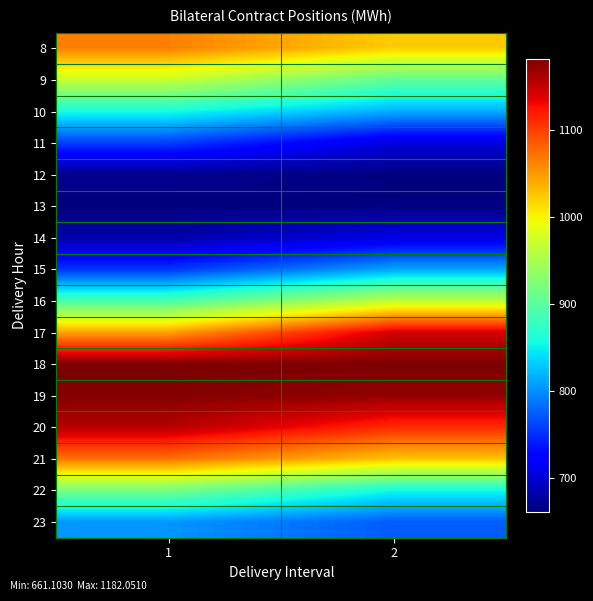

Reading right to left, what are all the values shown in this chart?

8: 2=1022.0	1=1064.5
9: 2=905.5	1=970.8
10: 2=816.4	1=859.0
11: 2=705.1	1=759.3
12: 2=662.5	1=668.8
13: 2=663.3	1=661.1
14: 2=707.9	1=680.0
15: 2=811.2	1=752.1
16: 2=963.8	1=888.9
17: 2=1143.8	1=1045.9
18: 2=1182.1	1=1181.8
19: 2=1172.4	1=1179.2
20: 2=1111.3	1=1157.1
21: 2=1026.3	1=1071.4
22: 2=854.8	1=917.8
23: 2=773.2	1=803.6